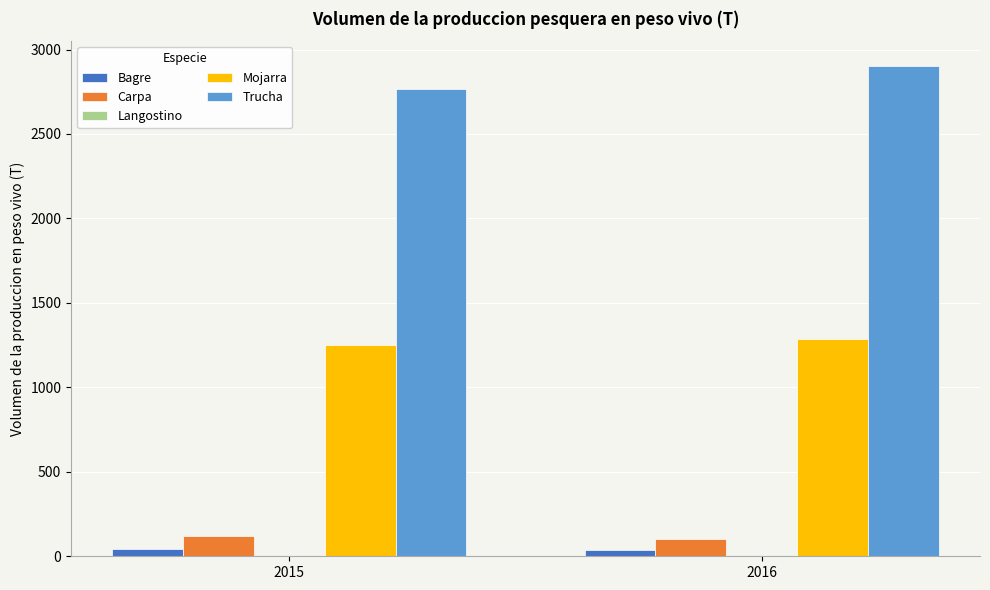

True or false: Bagre has a value of 36.6 at 2016.

True